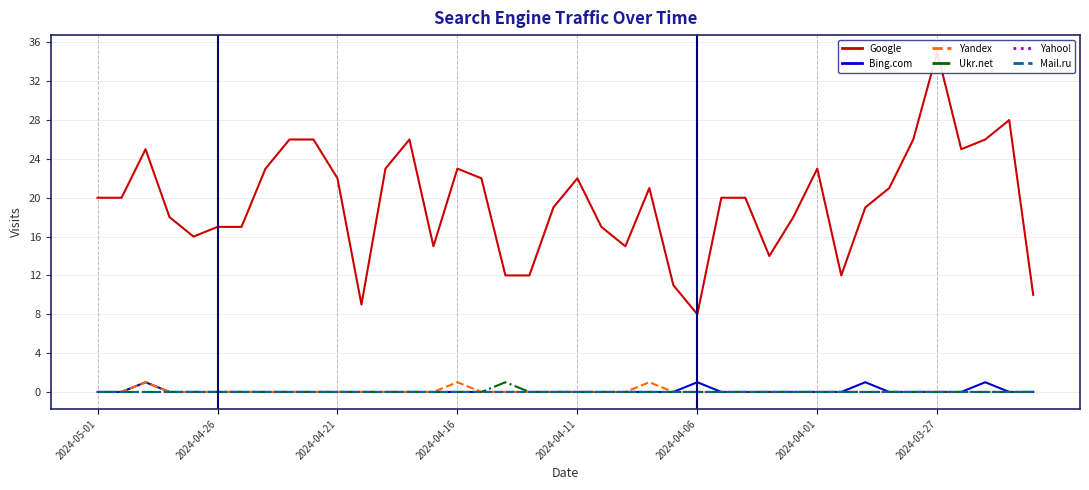

Which series changed the most between 2024-04-11 and 15?

Google